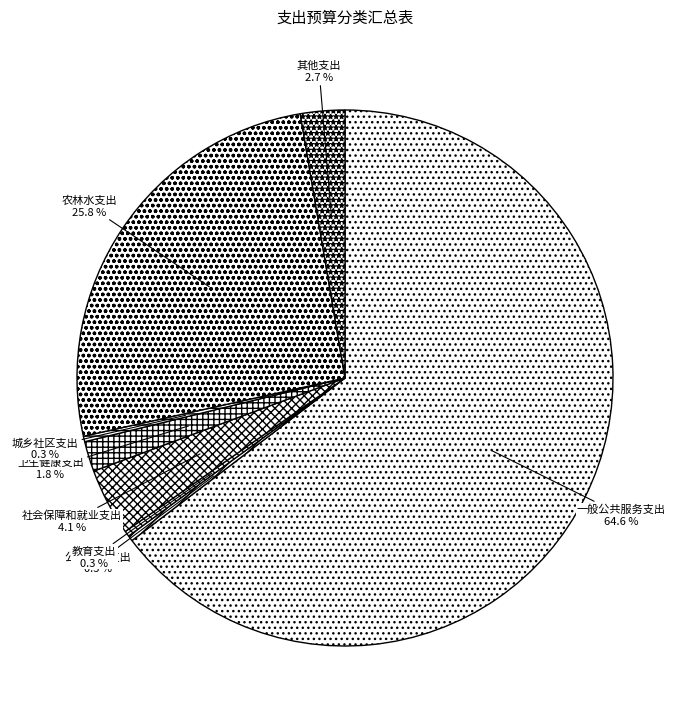

Is there a majority slice in this chart?

Yes